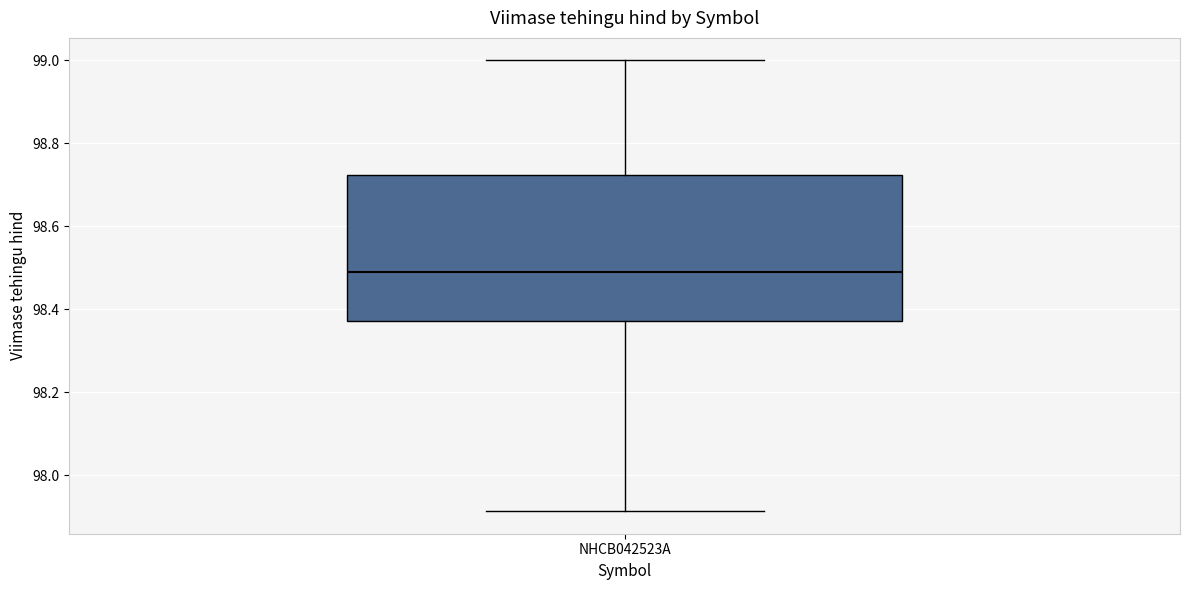

Transcribe this box plot: give where the median line is, the range the box spans, and where the two whiskers end, as read against the y-axis. The values are not printed on the chart, so give them approximately, as read against the axis.

median 98.50, box 98.38 to 98.72, whiskers 97.92 to 99.00